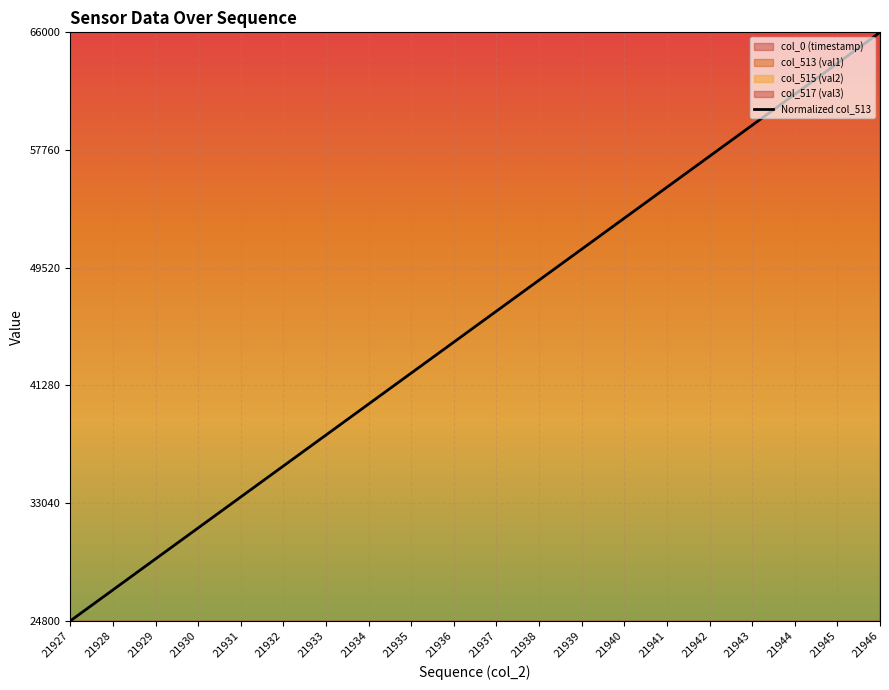

The chart shows a value of 97100.6 at 21943. True or false?

False